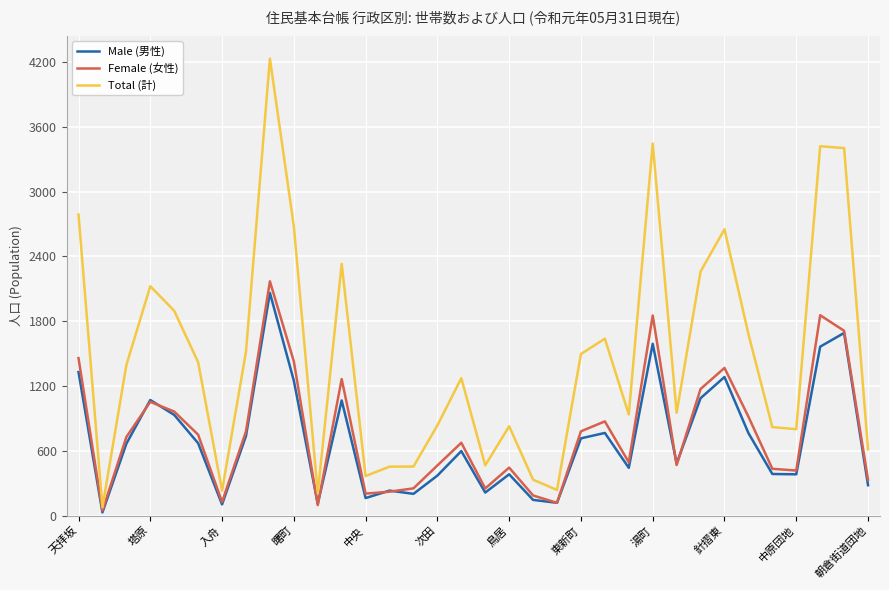

Which series has the largest range (max minus min)?

Total (計)